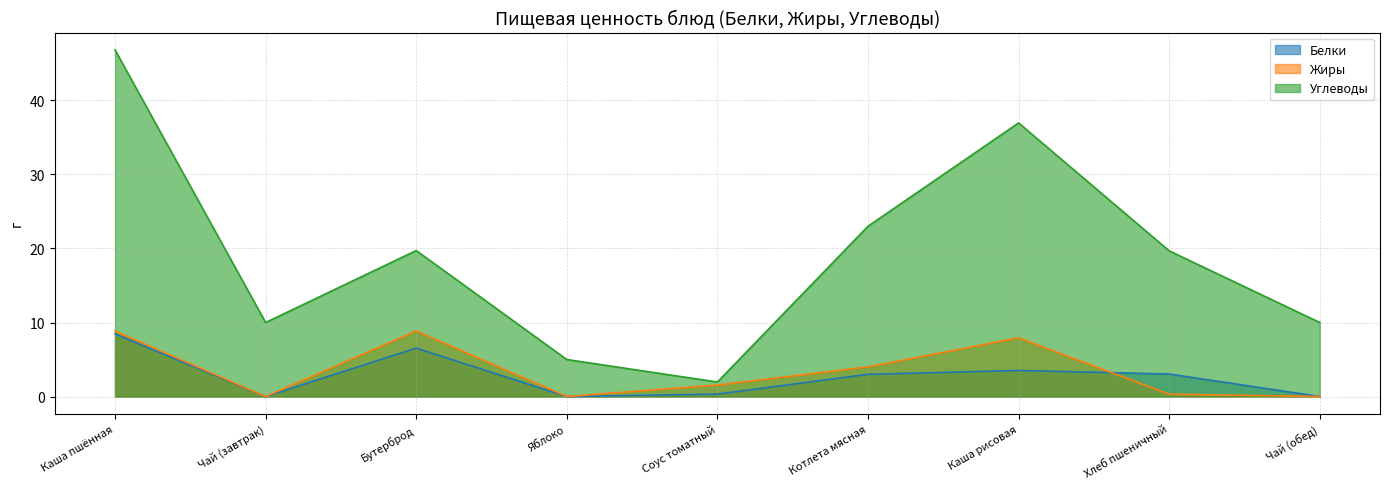

List the labels in order of Жиры value, largest first.

Бутерброд, Каша пшённая, Каша рисовая, Котлета мясная, Соус томатный, Хлеб пшеничный, Чай (завтрак), Яблоко, Чай (обед)